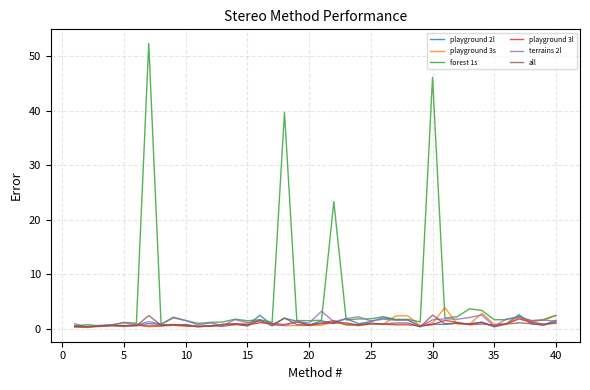

What is the average value of the playground 3l series?

0.8